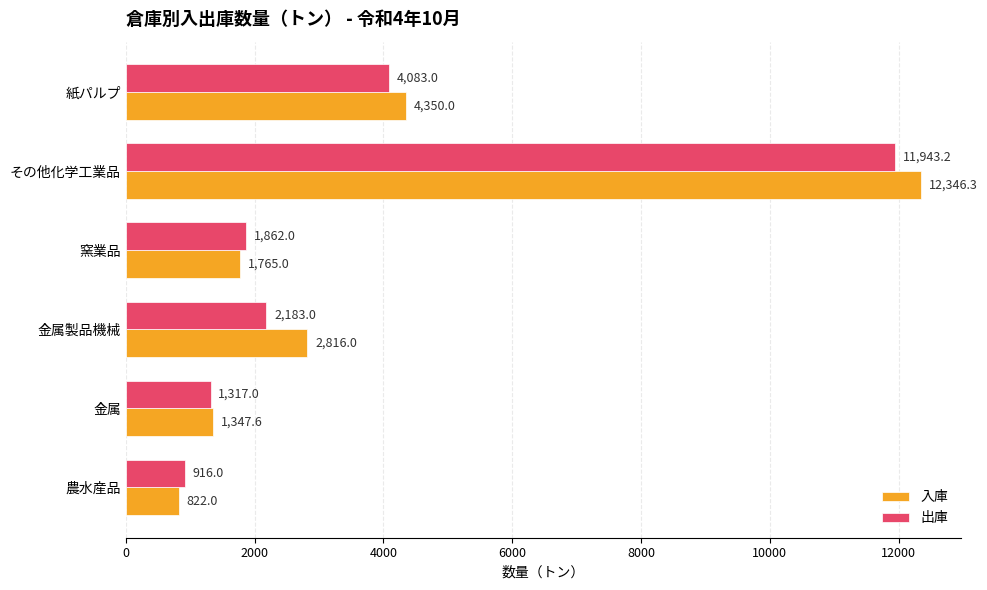

What is the sum of the 入庫 values at その他化学工業品 and 金属製品機械?

15162.3